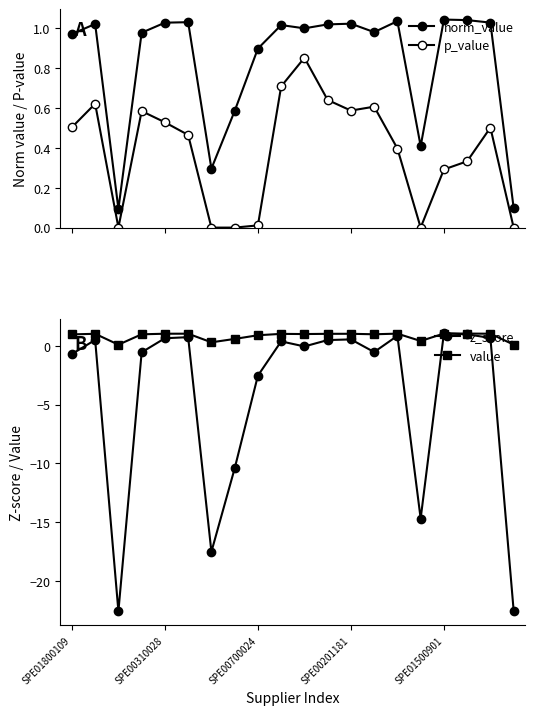

The value of value at 18 is 1.0. True or false?

True